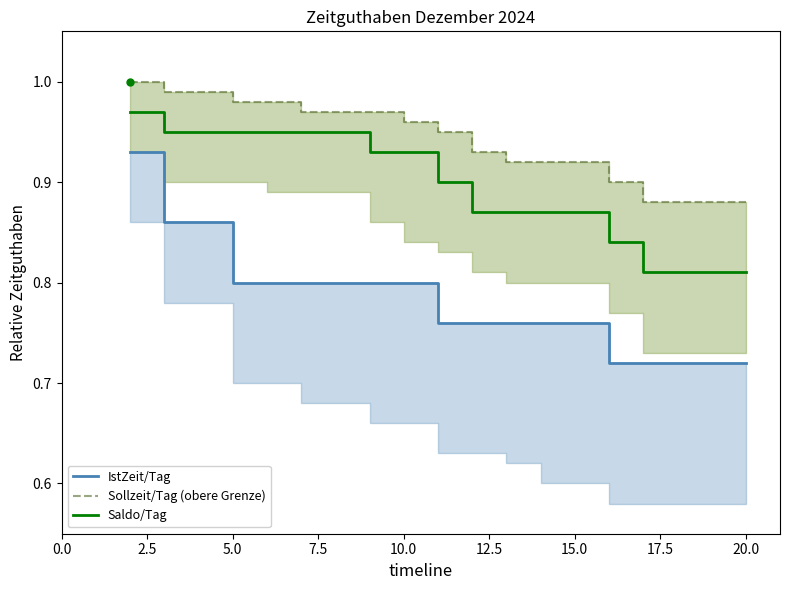

True or false: IstZeit/Tag and Sollzeit/Tag (obere Grenze) cross at least once.

False